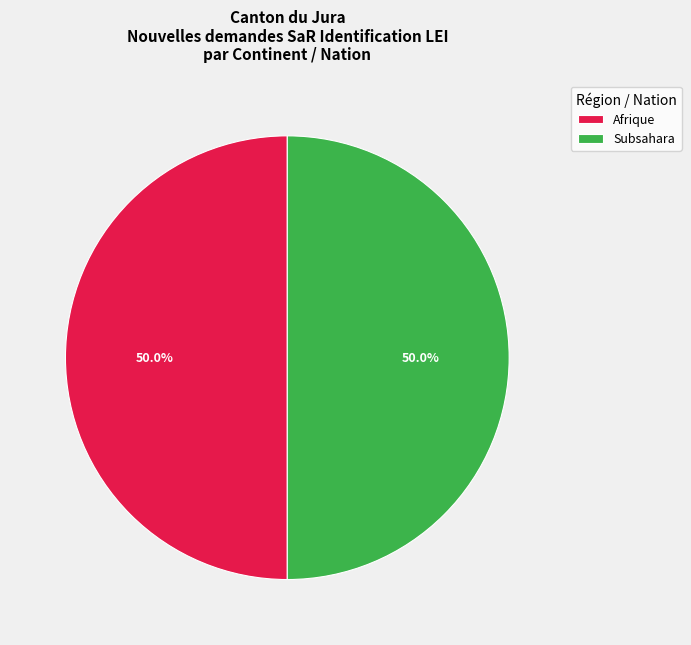

What is the ratio of the value at Afrique to the value at Subsahara?

1.0